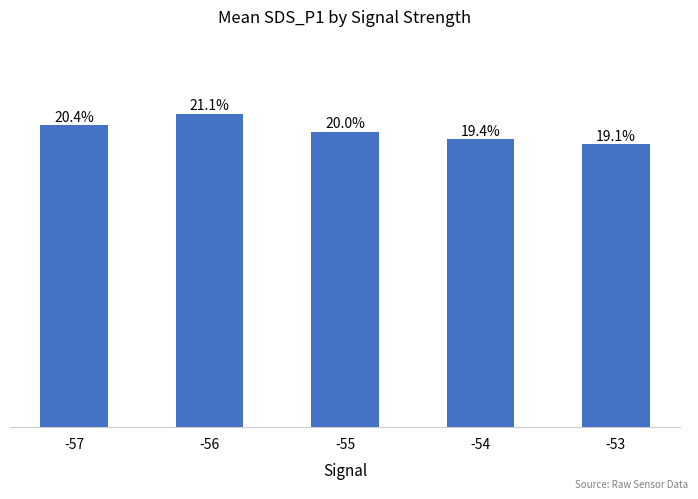

Rank the categories by value from highest to lowest.

-56, -57, -55, -54, -53